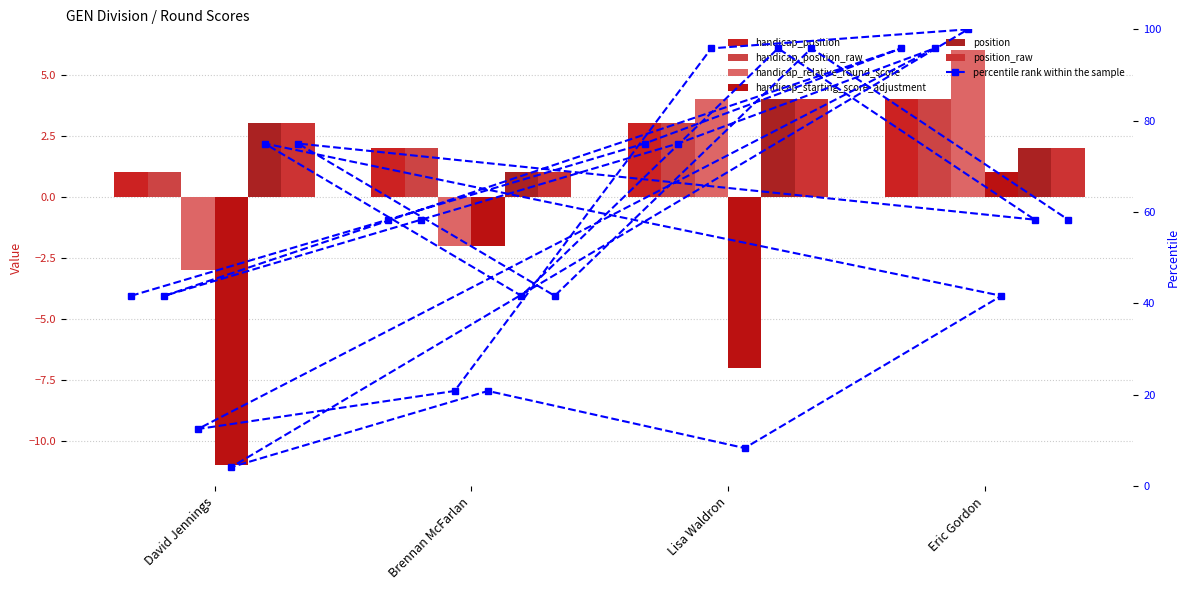

Reading left to right, list all the values displayed in this chart.

handicap_position: David Jennings=1	Brennan McFarlan=2	Lisa Waldron=3	Eric Gordon=4
handicap_position_raw: David Jennings=1	Brennan McFarlan=2	Lisa Waldron=3	Eric Gordon=4
handicap_relative_round_score: David Jennings=-3	Brennan McFarlan=-2	Lisa Waldron=4	Eric Gordon=6
handicap_starting_score_adjustment: David Jennings=-11	Brennan McFarlan=-2	Lisa Waldron=-7	Eric Gordon=1
position: David Jennings=3	Brennan McFarlan=1	Lisa Waldron=4	Eric Gordon=2
position_raw: David Jennings=3	Brennan McFarlan=1	Lisa Waldron=4	Eric Gordon=2